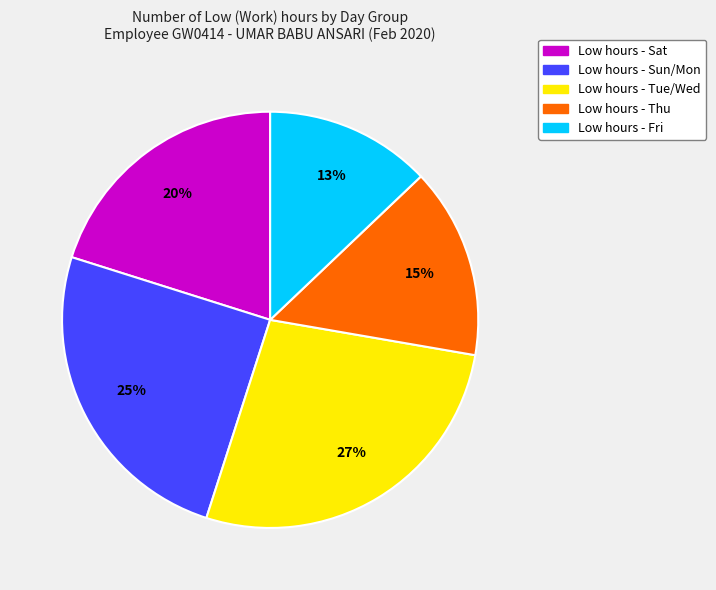

Is there any slice that represents more than half of the pie?

No